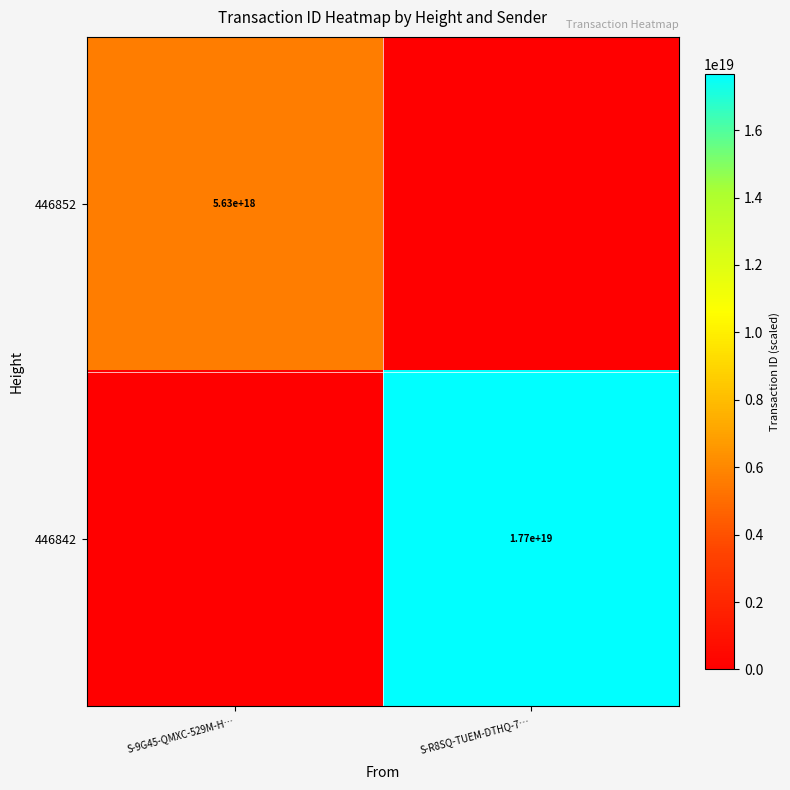

The 446842 series shows 29857324790075408384 at S-R8SQ-TUEM-DTHQ-7…. True or false?

False